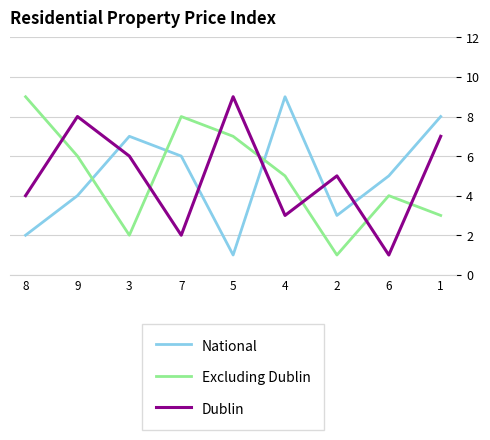

Where do Excluding Dublin and Dublin first cross each other?

8 and 9